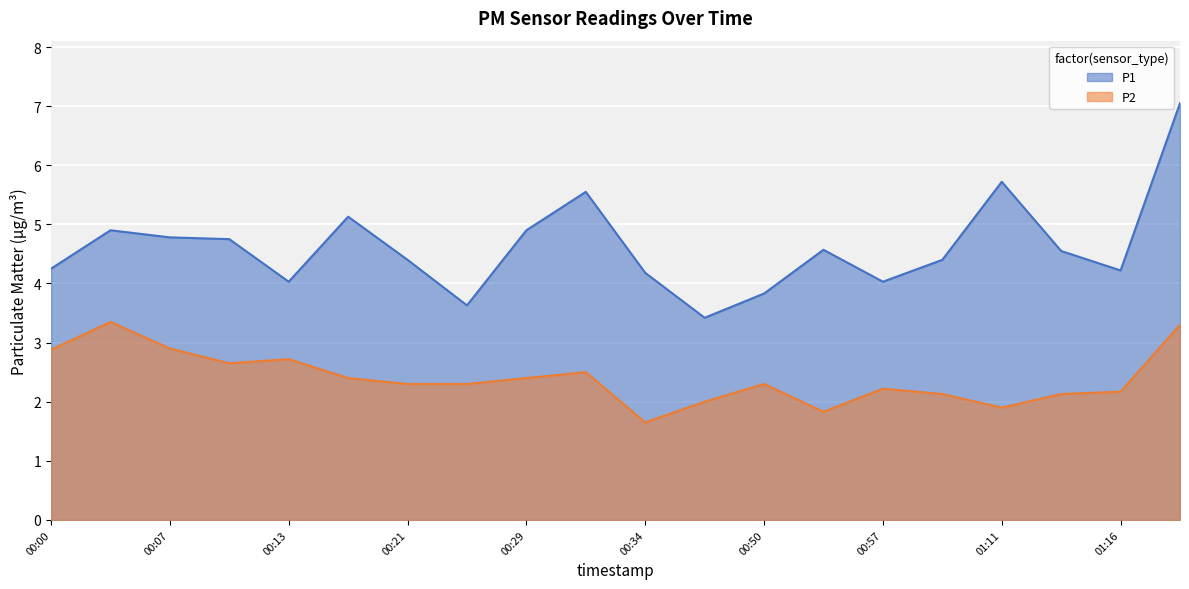

In P1, how many points are lower than both neighbors (excluding endpoints)?

5